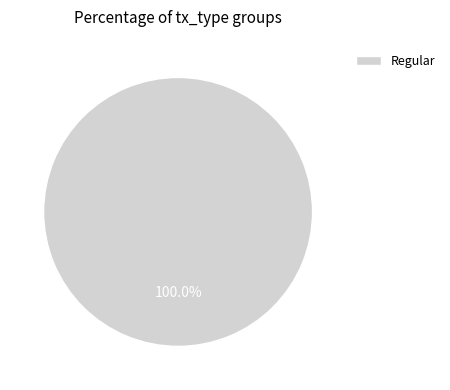

Rank the categories by value from highest to lowest.

Regular